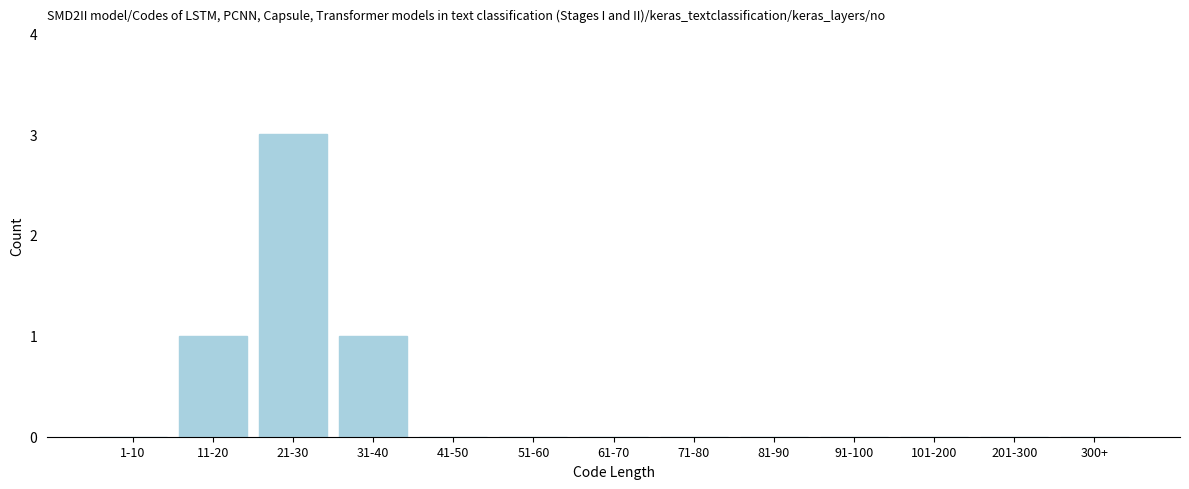

Reading left to right, extract all data points from this chart.

1-10=0	11-20=1	21-30=3	31-40=1	41-50=0	51-60=0	61-70=0	71-80=0	81-90=0	91-100=0	101-200=0	201-300=0	300+=0